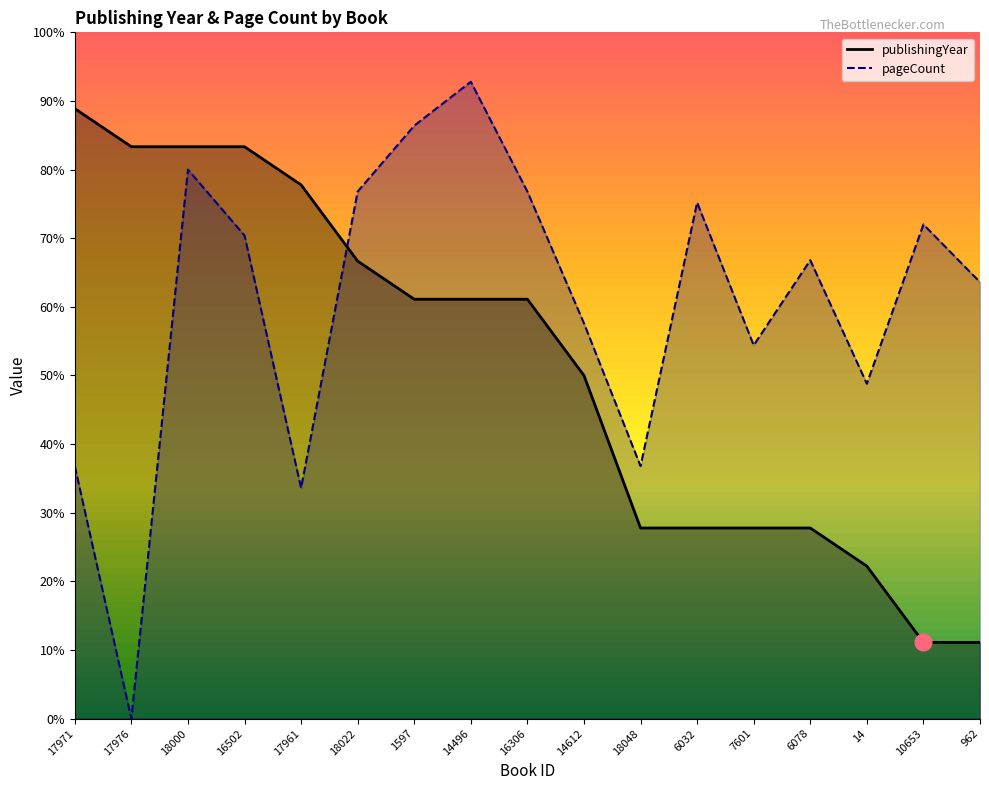

What is the sum of all pageCount values?

34270.2